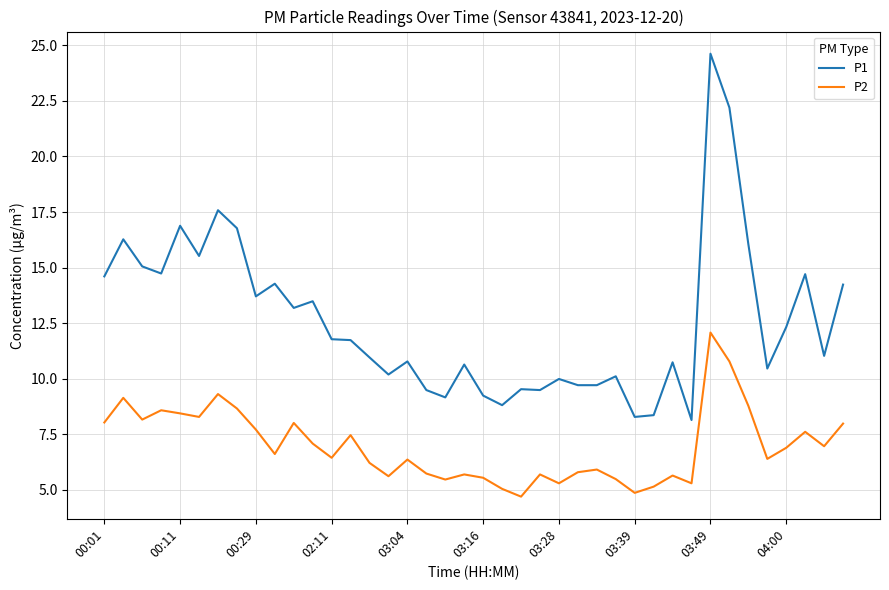

Which series has the widest spread of values?

P1